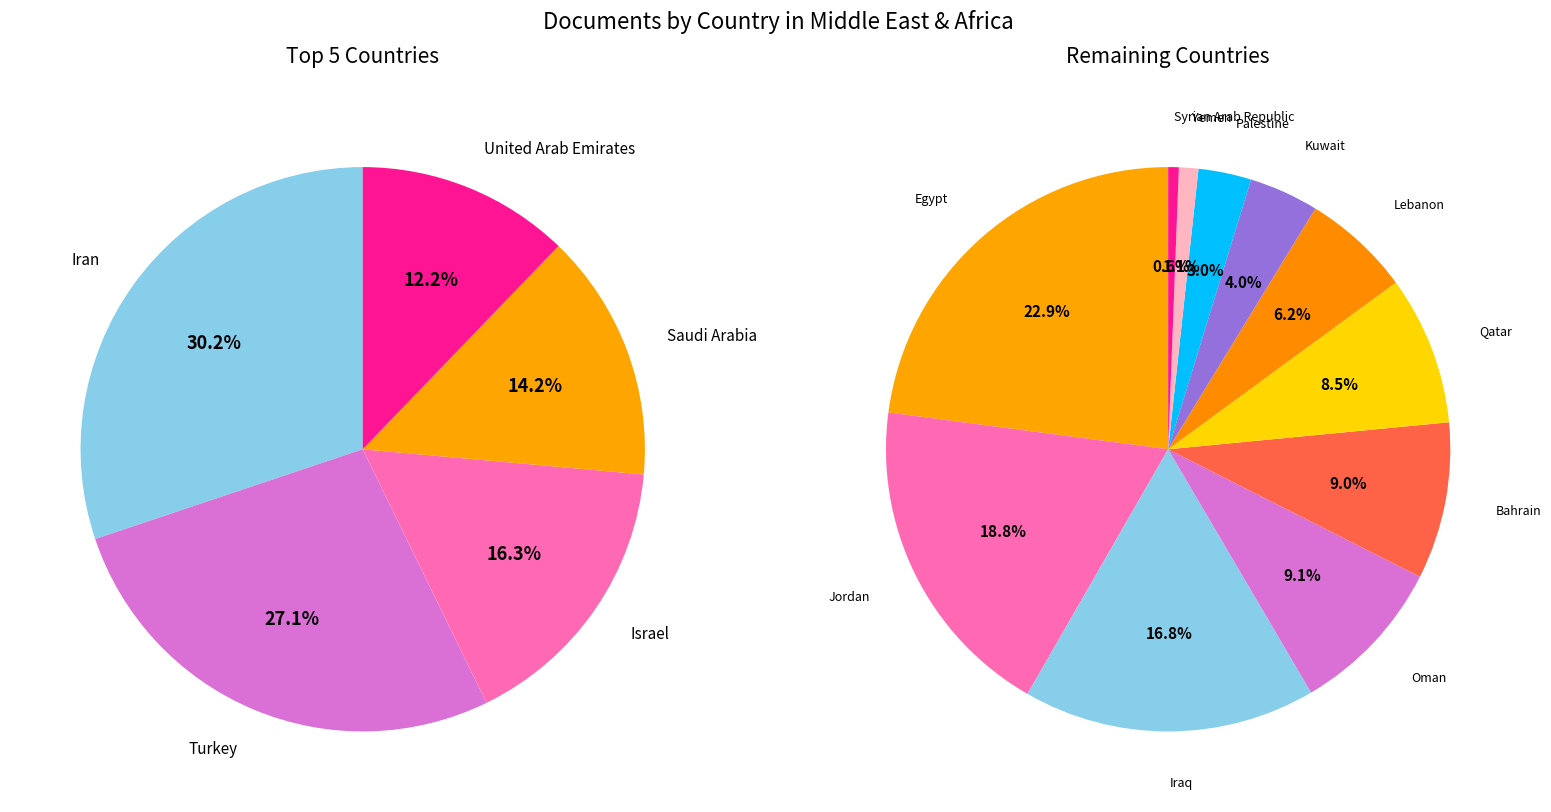

Which slice is the largest?

Iran